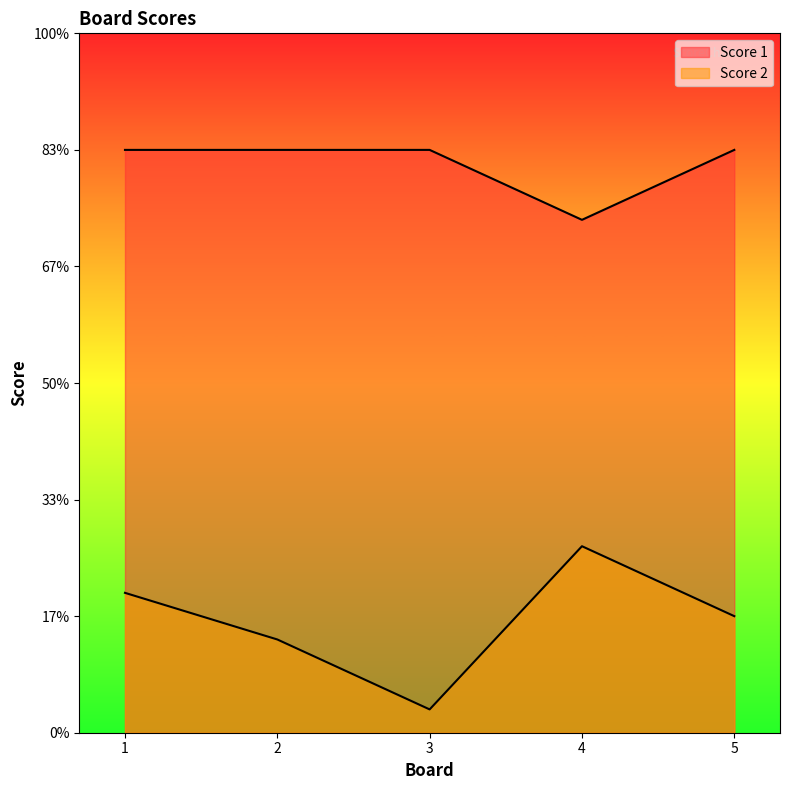

List the series in order of their overall mean, highest first.

Score 1, Score 2